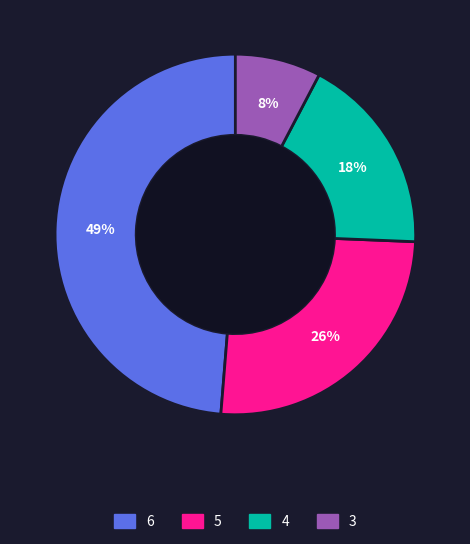

To the nearest percent, what is the difference between the largest and smallest slice percentages?

41%